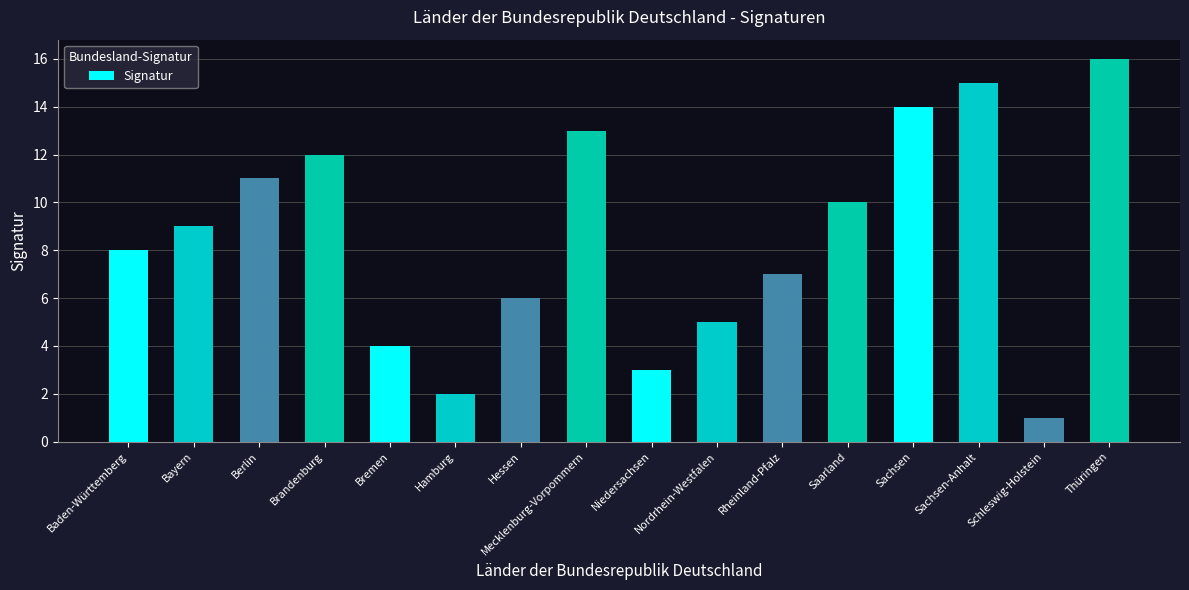

Approximately how many times larger is the value at Thüringen compared to Schleswig-Holstein?

16.0